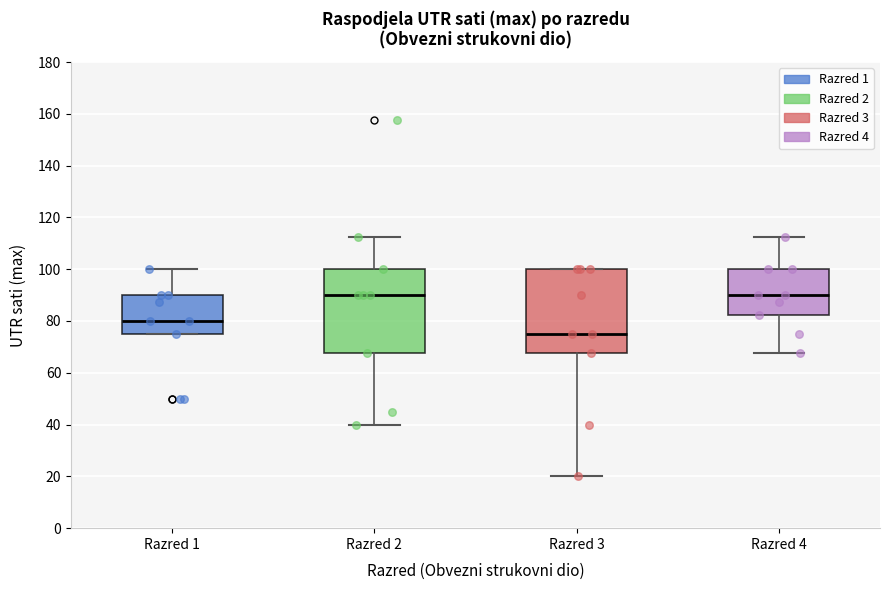

Reading left to right, read every box against the y-axis: the position of its median line, the range the box covers, and the ends of its whiskers. The values are not printed on the chart, so give them approximately, as read against the axis.

Razred 1: median 80, box 76 to 90, whiskers 76 to 100
Razred 2: median 90, box 68 to 100, whiskers 40 to 112
Razred 3: median 76, box 68 to 100, whiskers 20 to 100
Razred 4: median 90, box 82 to 100, whiskers 68 to 112